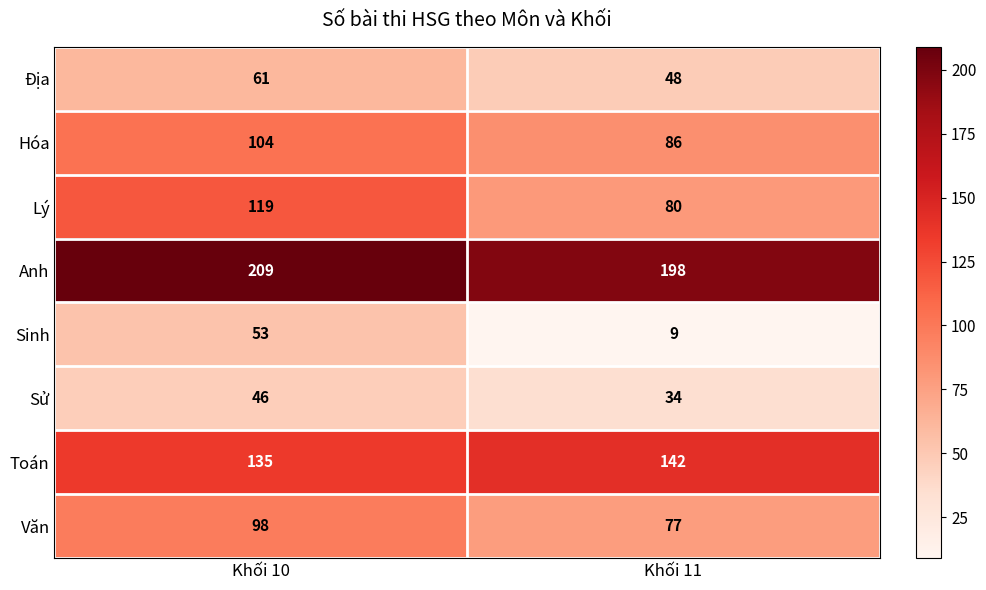

Which series has the largest range (max minus min)?

Sinh